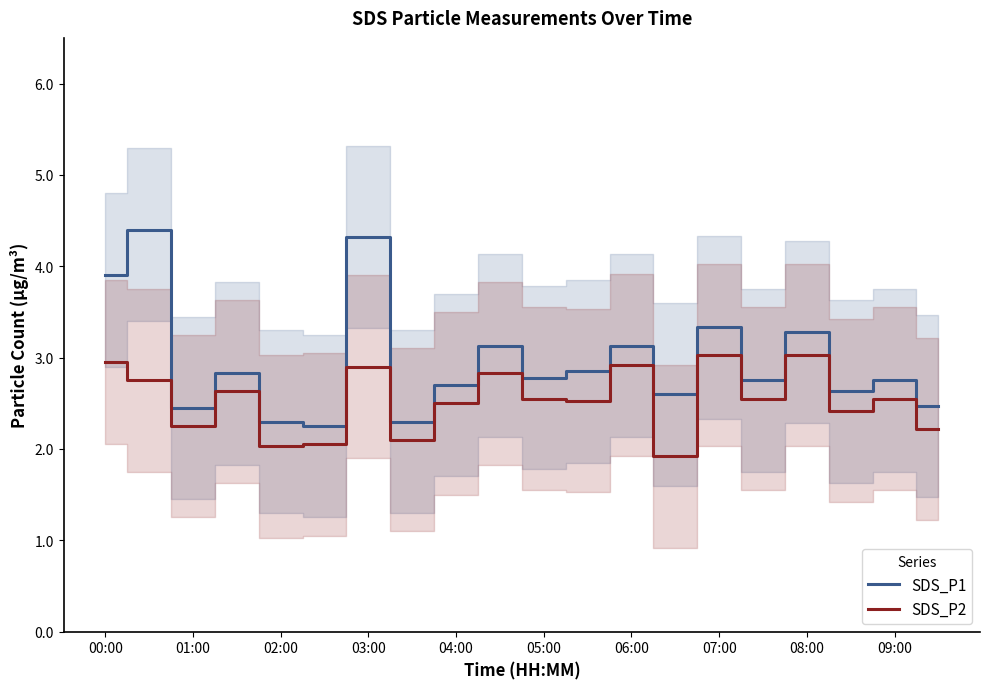

Reading left to right, extract all data points from this chart.

SDS_P1: 3.9	4.4	2.5	2.8	2.3	2.2	4.3	2.3	2.7	3.1	2.8	2.9	3.1	2.6	3.3	2.8	3.3	2.6	2.8	2.5
SDS_P2: 3.0	2.8	2.2	2.6	2.0	2.0	2.9	2.1	2.5	2.8	2.5	2.5	2.9	1.9	3.0	2.5	3.0	2.4	2.5	2.2